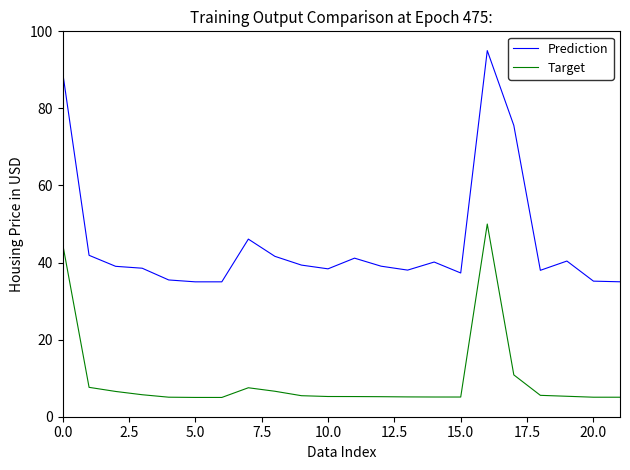

Which series has the largest range (max minus min)?

Prediction